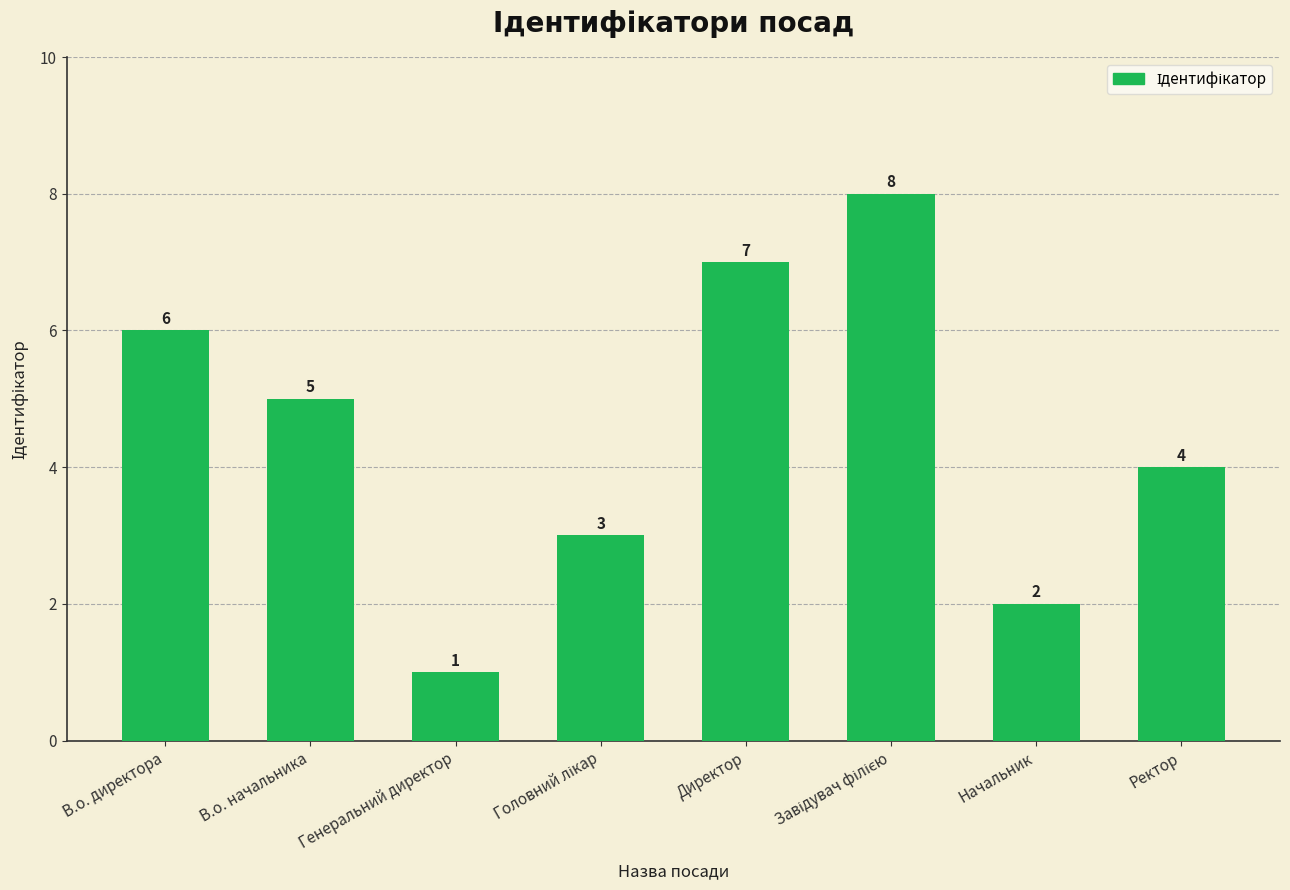

What is the change in value from В.о. директора to Генеральний директор?

-5